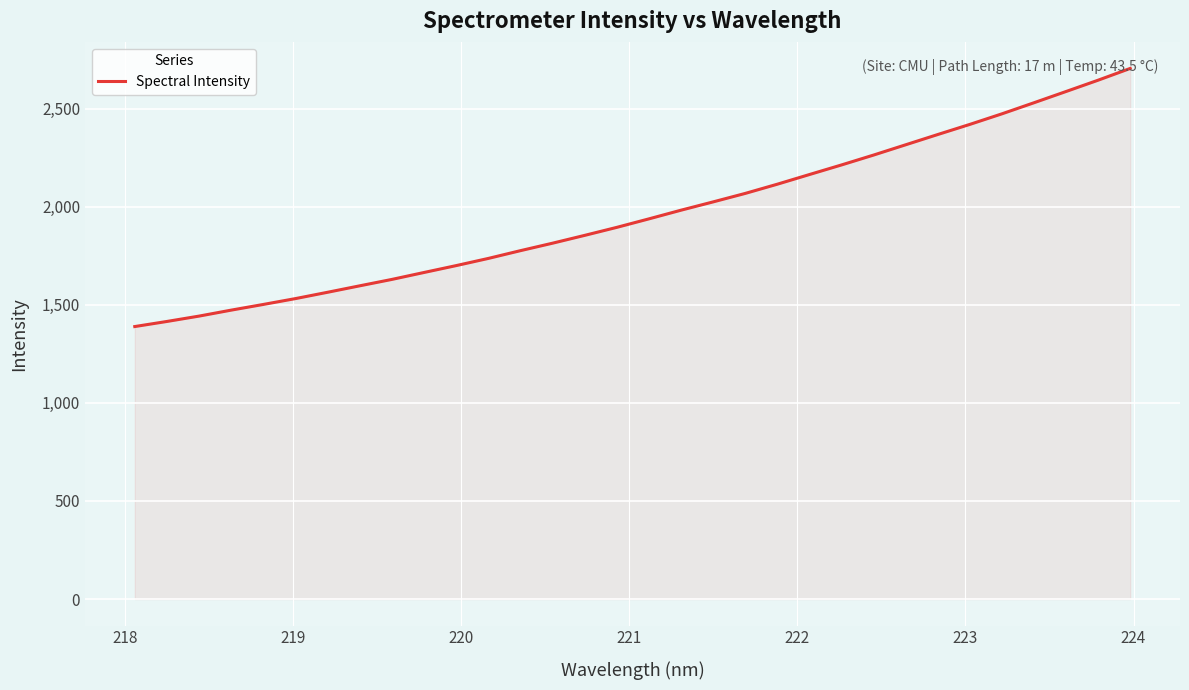

True or false: there are more than 1 points higher than both neighbors.

False